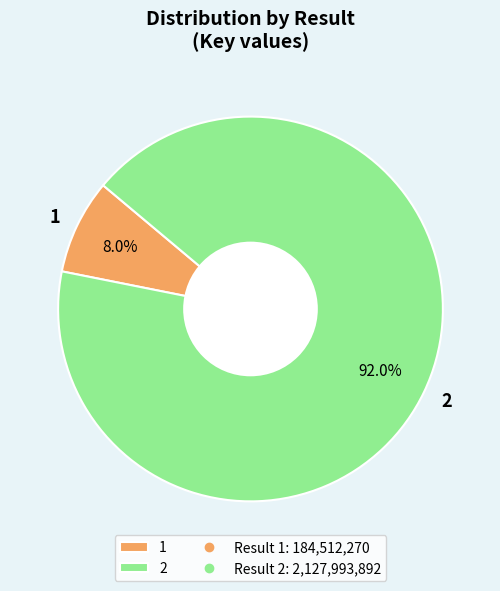

What portion of the pie excludes 2?

8.0%